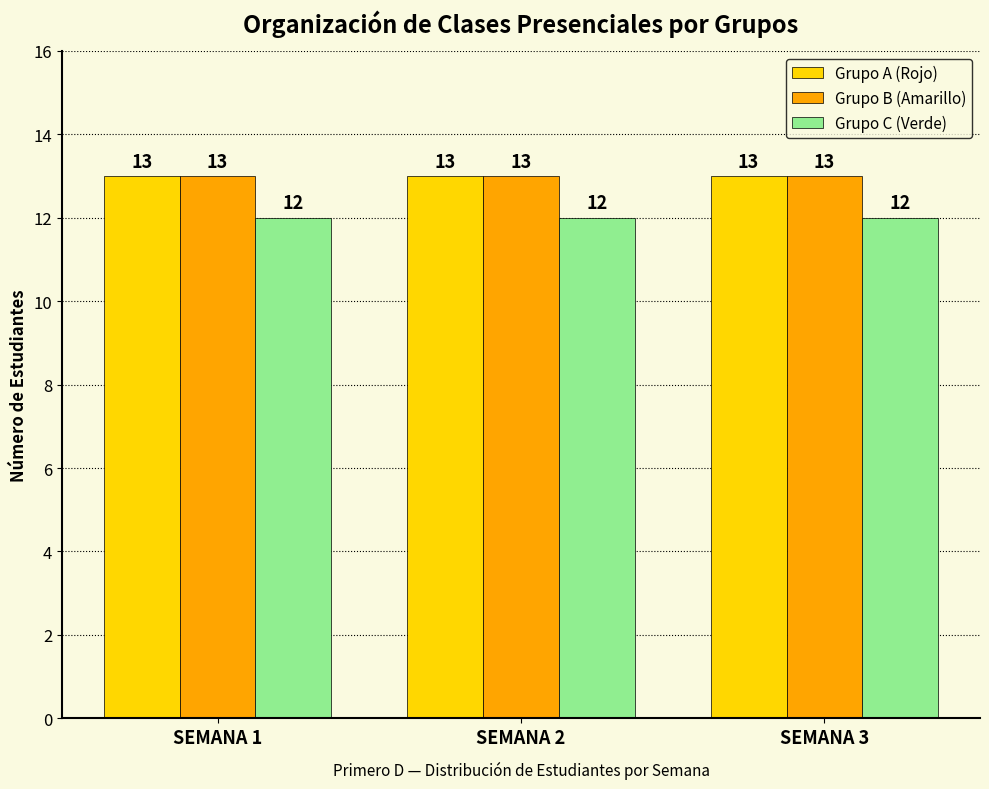

What is the sum of the Grupo B (Amarillo) values at SEMANA 3 and SEMANA 1?

26